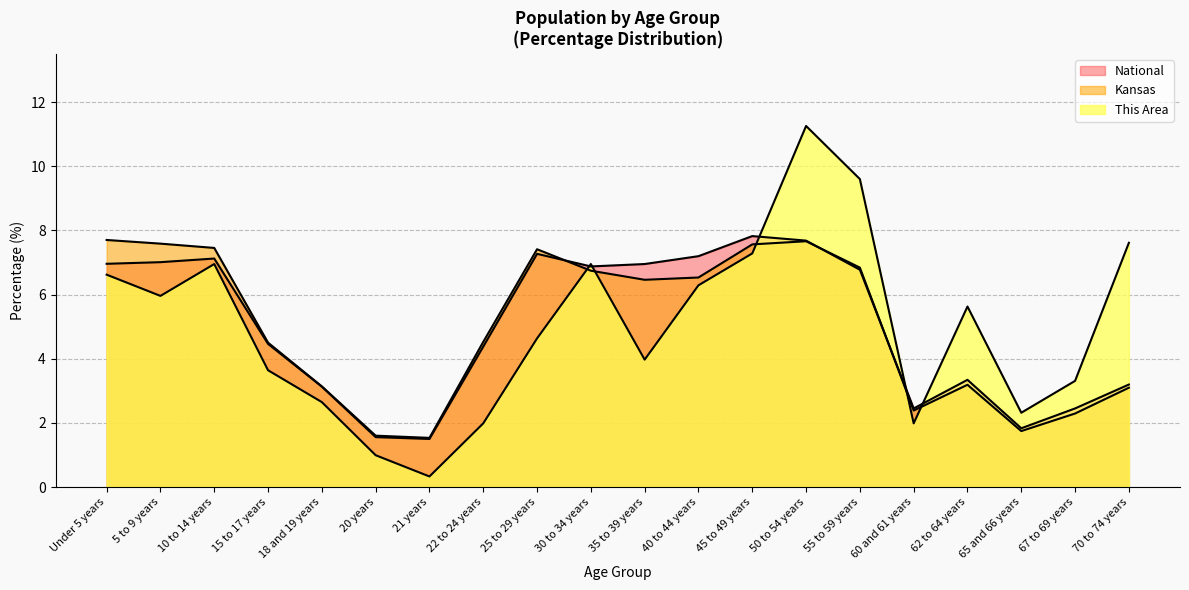

Where does the Kansas series first go above 6?

Under 5 years